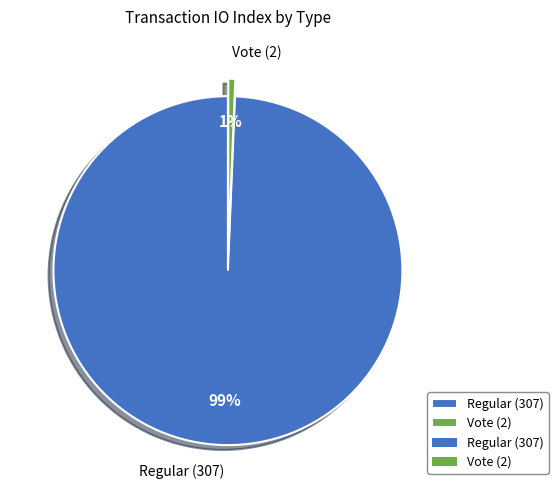

Is it true that Regular (307) is 89% of the pie?

False